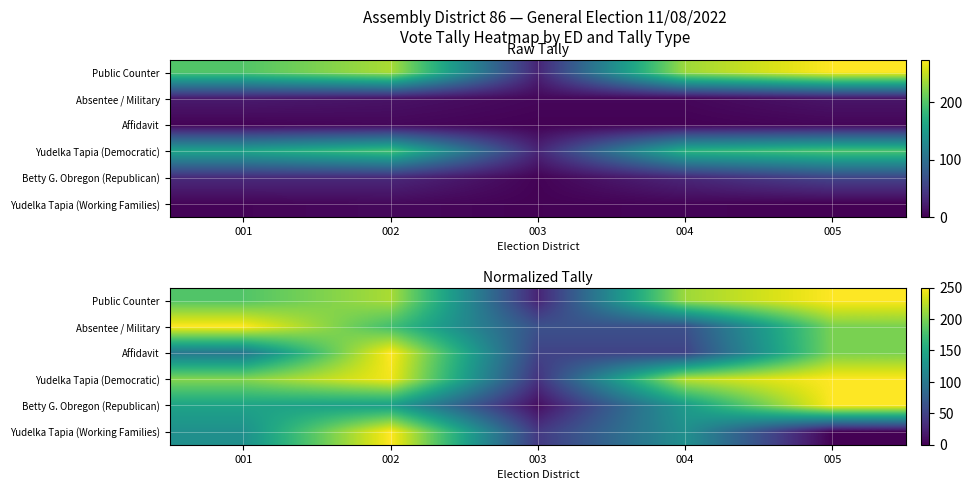

Rank the series at 001 from lowest to highest value.

Affidavit, Yudelka Tapia (Working Families), Betty G. Obregon (Republican), Public Counter, Yudelka Tapia (Democratic), Absentee / Military